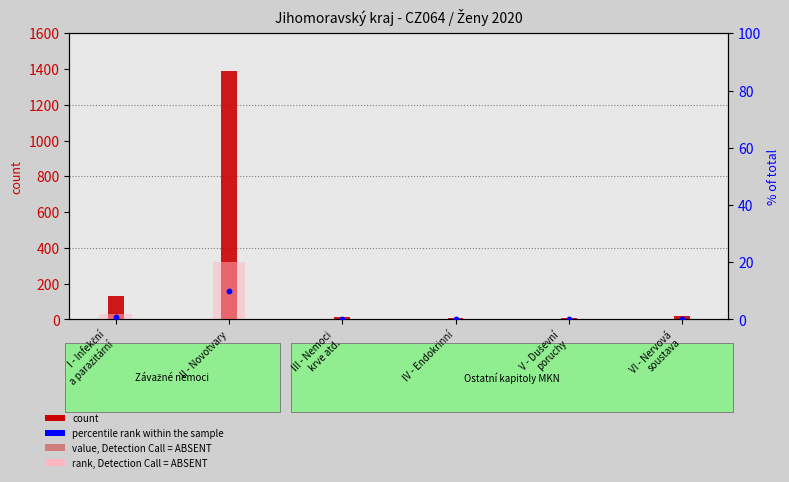

At how many categories does at least one series exceed 1190?

1